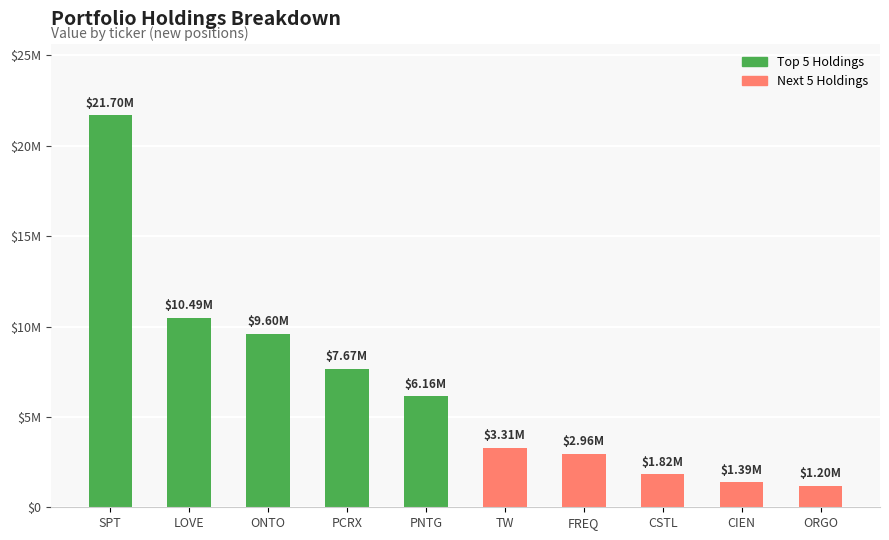

Are the bars horizontal?

No